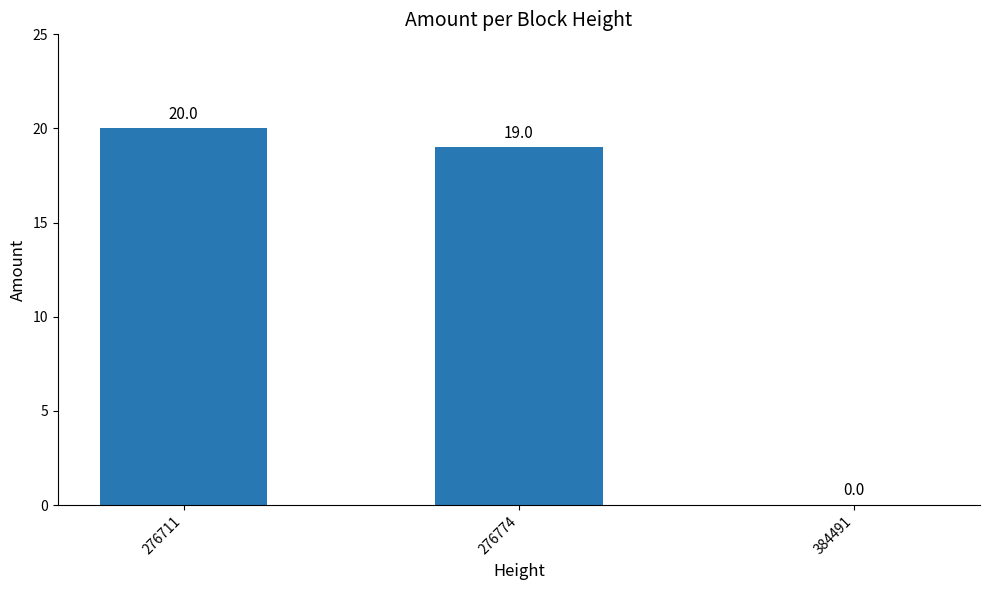

How many positive values are there?

2